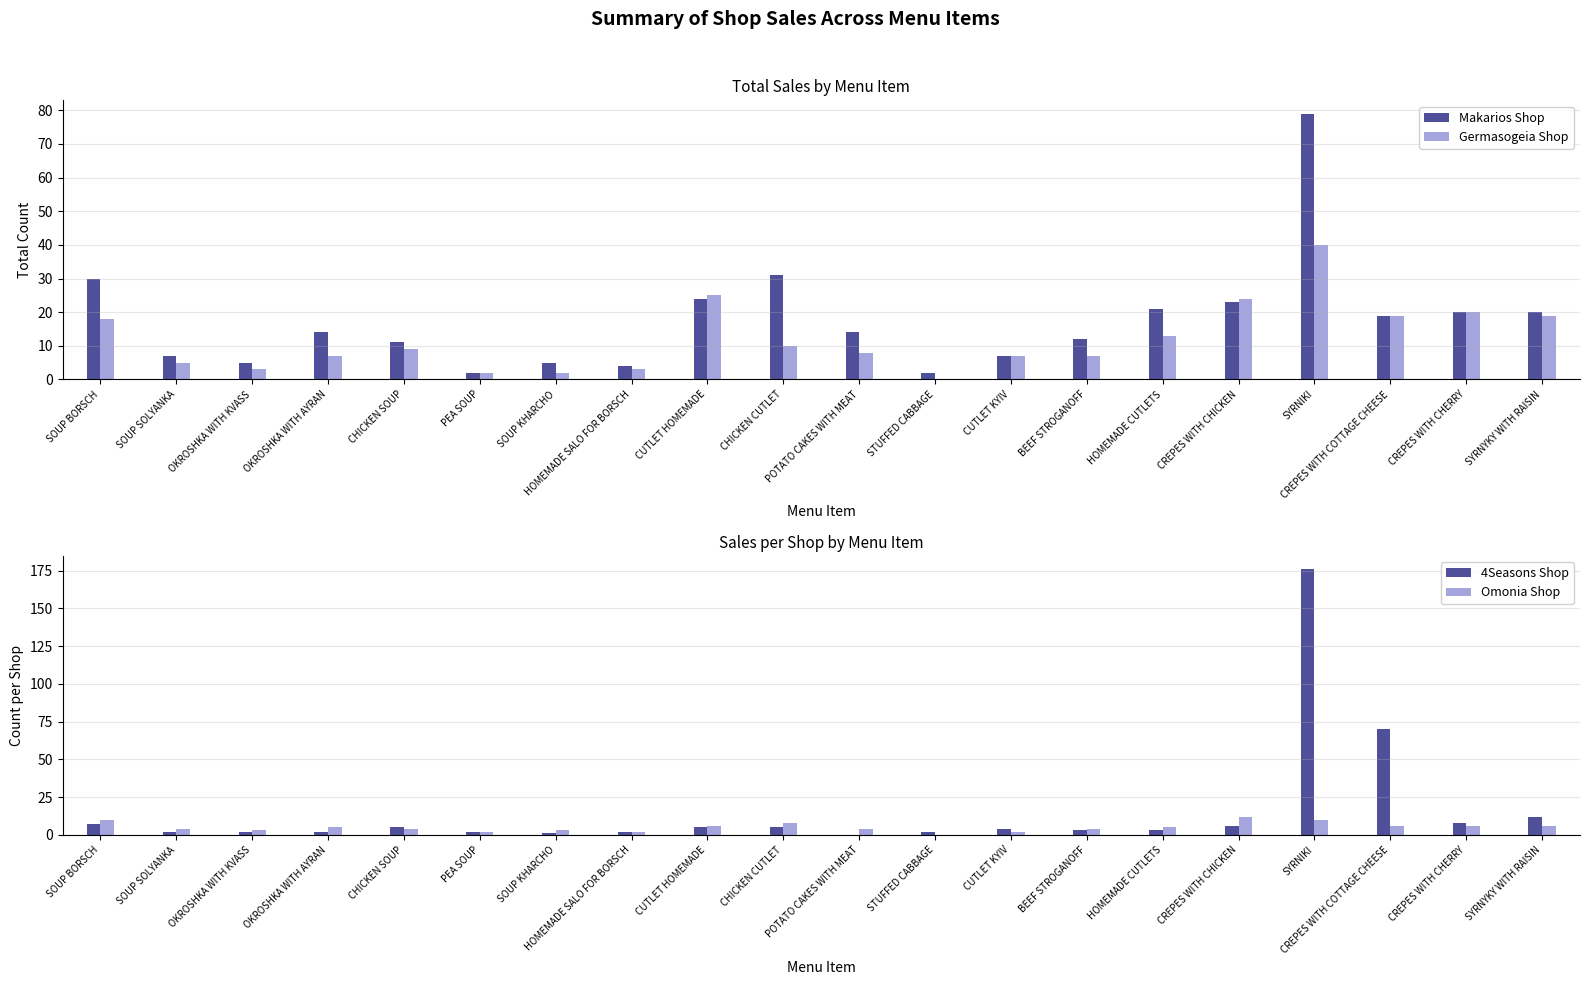

What is the maximum value shown in the chart?

176